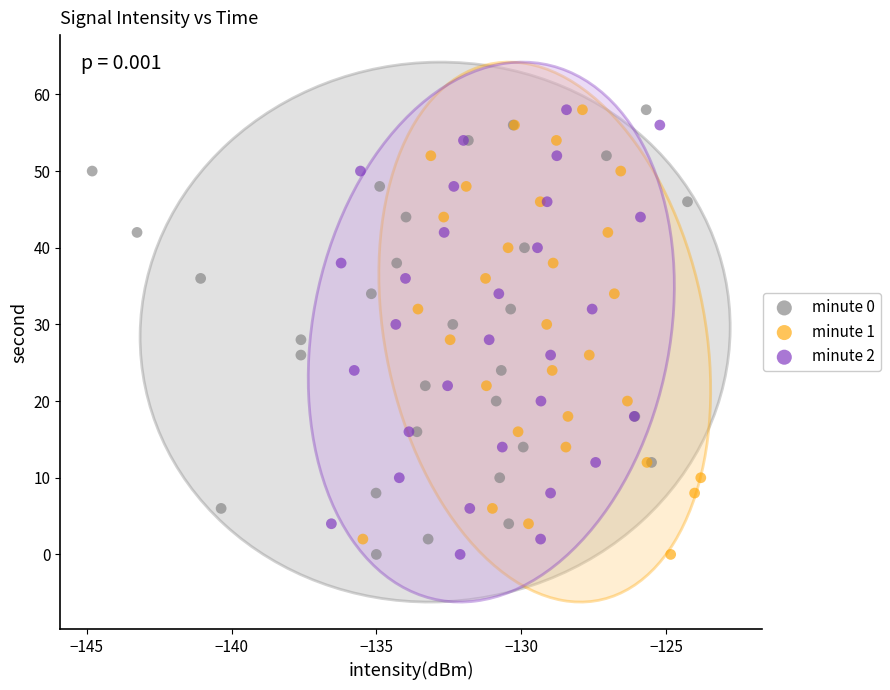

What are all the series names shown in the legend?

minute 0, minute 1, minute 2